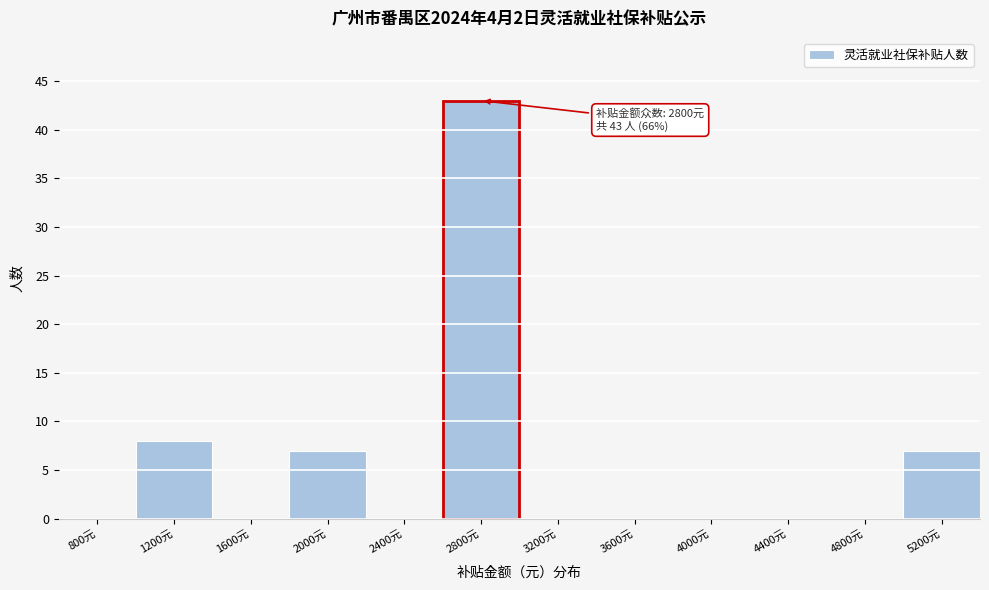

Reading left to right, extract all data points from this chart.

800元=0	1200元=8	1600元=0	2000元=7	2400元=0	2800元=43	3200元=0	3600元=0	4000元=0	4400元=0	4800元=0	5200元=7